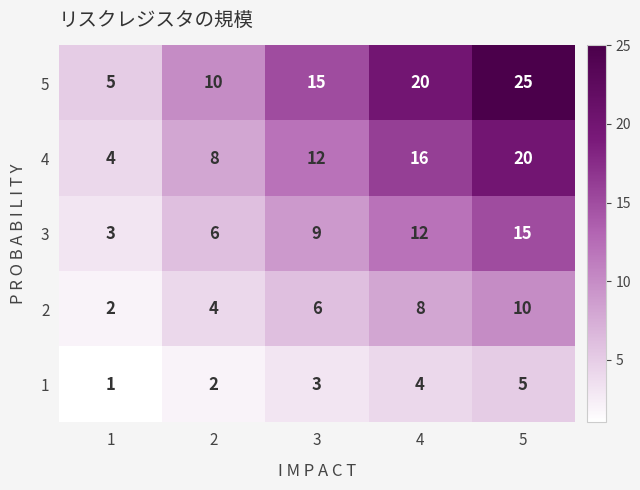

What value does the 5 series have at 3, to the nearest 5?

15